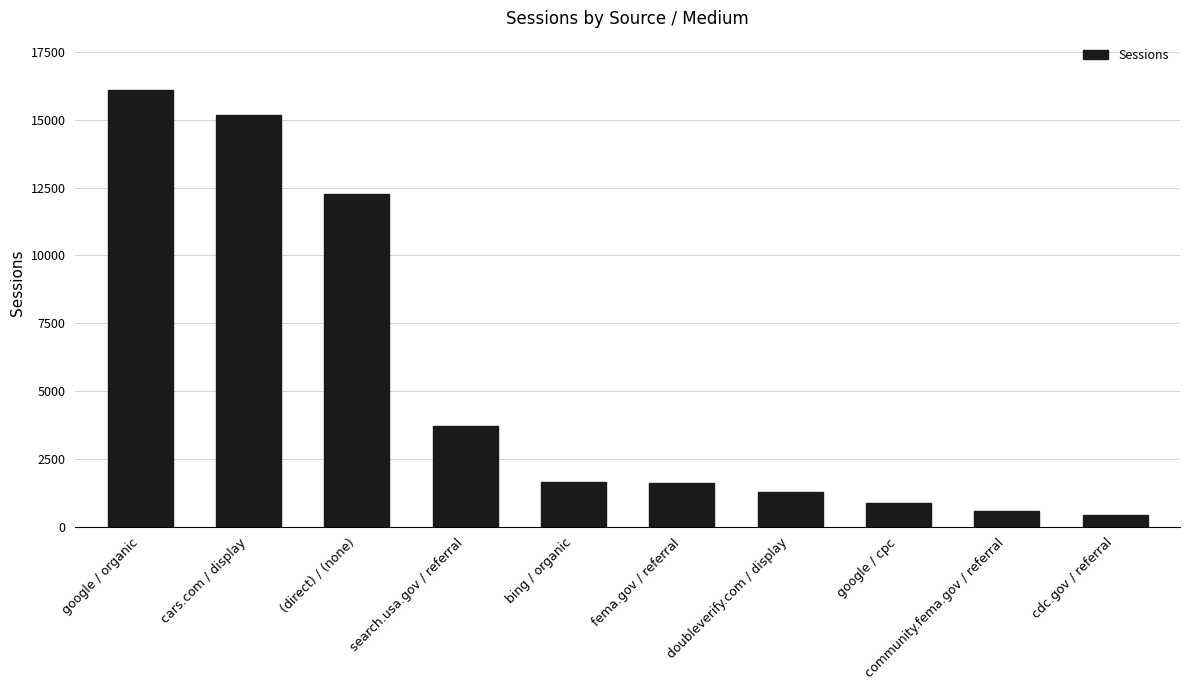

How many bars are there in total?

10